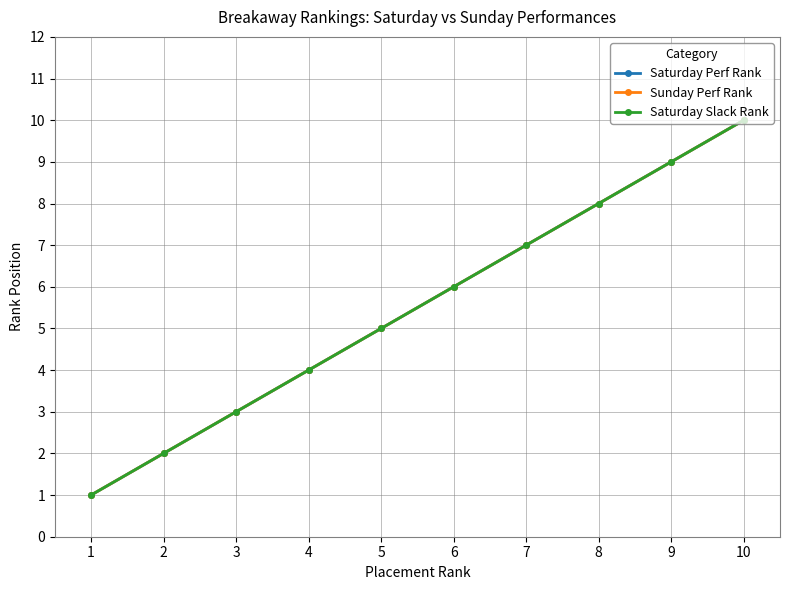

What is the minimum value for Saturday Perf Rank?

1